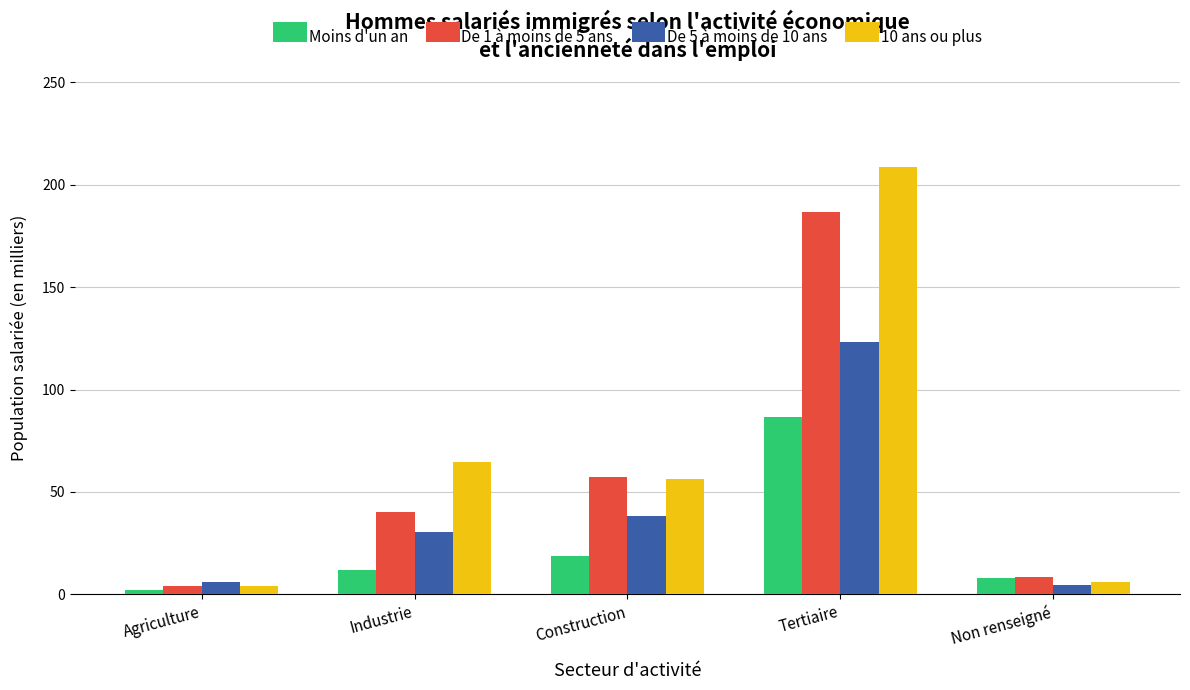

Reading left to right, extract all data points from this chart.

Moins d'un an: Agriculture=2.1	Industrie=12.1	Construction=18.6	Tertiaire=86.5	Non renseigné=7.8
De 1 à moins de 5 ans: Agriculture=4.2	Industrie=40.4	Construction=57.2	Tertiaire=186.8	Non renseigné=8.6
De 5 à moins de 10 ans: Agriculture=6.0	Industrie=30.6	Construction=38.5	Tertiaire=123.4	Non renseigné=4.5
10 ans ou plus: Agriculture=4.3	Industrie=64.4	Construction=56.5	Tertiaire=208.6	Non renseigné=6.0